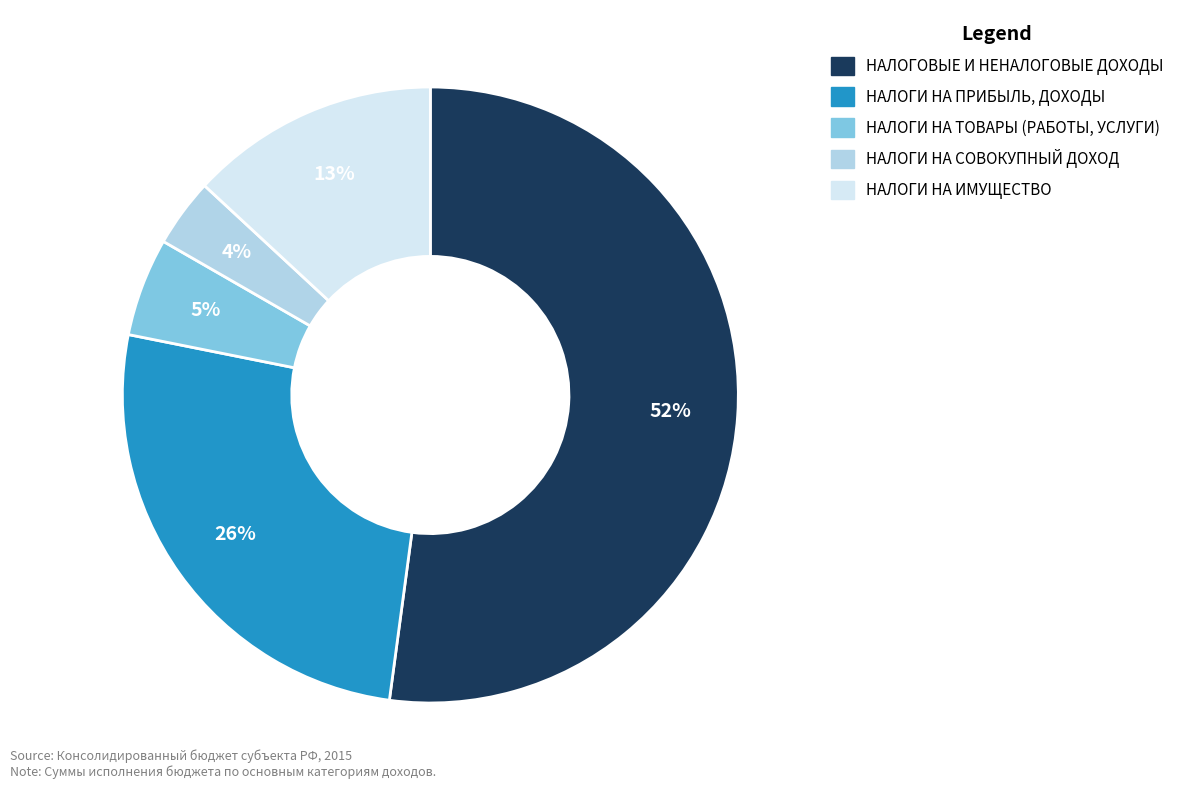

Between НАЛОГИ НА ИМУЩЕСТВО and НАЛОГИ НА ТОВАРЫ (РАБОТЫ, УСЛУГИ), which is larger?

НАЛОГИ НА ИМУЩЕСТВО